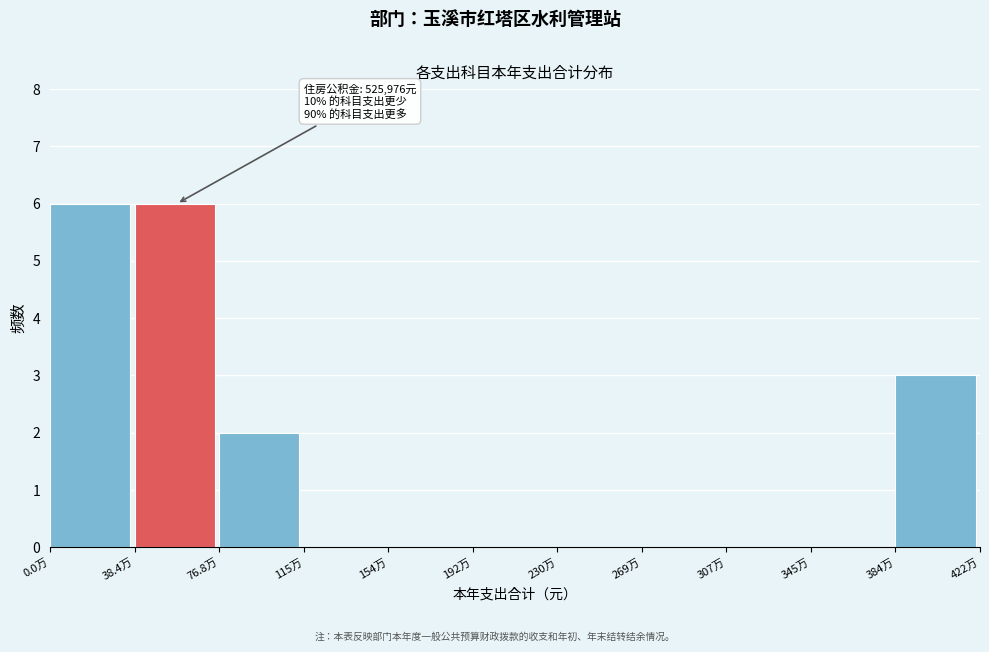

Reading left to right, list all the values displayed in this chart.

0.0万=6	38.4万=6	76.8万=2	115万=0	154万=0	192万=0	230万=0	269万=0	307万=0	345万=0	384万=3